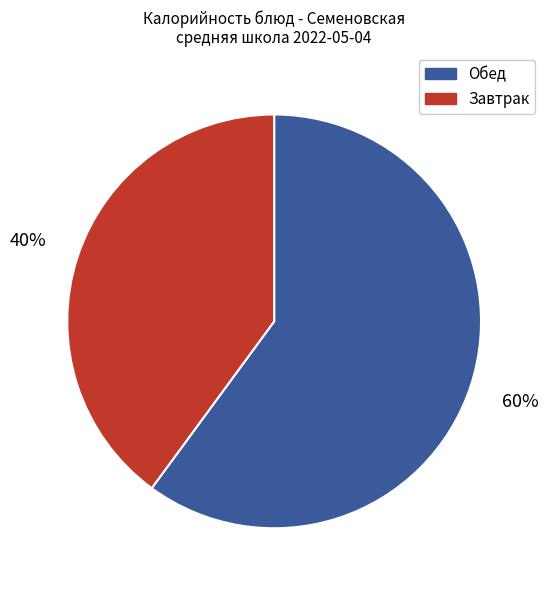

To the nearest percent, what is the difference between the largest and smallest slice percentages?

20%